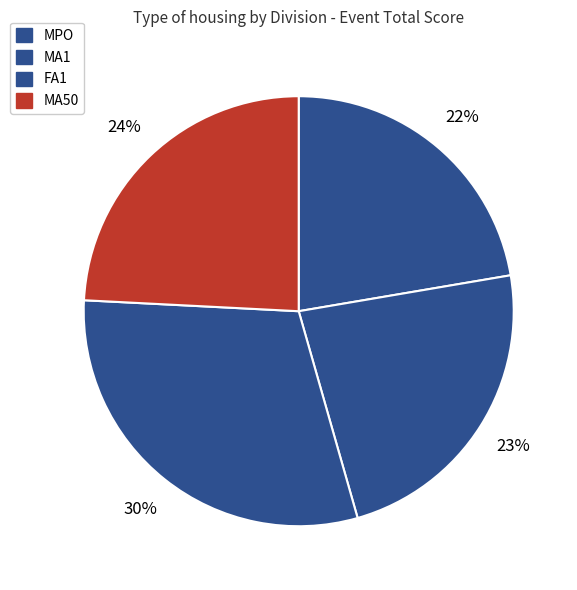

How many slices are in this pie chart?

4